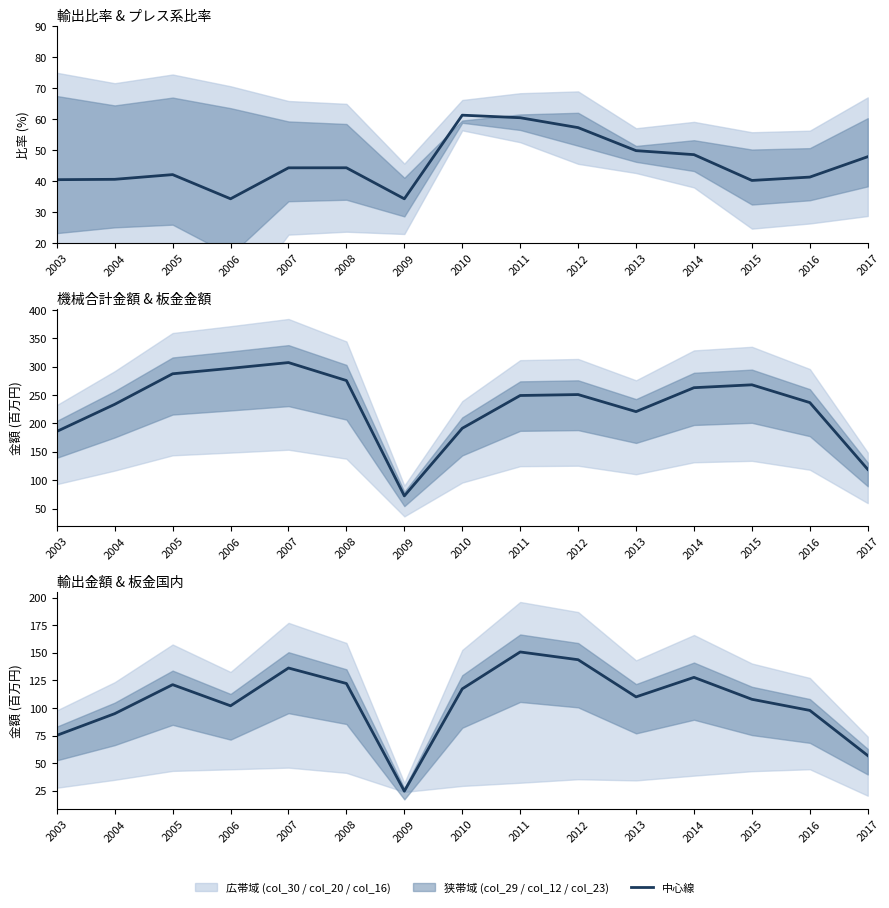

Reading right to left, extract all data points from this chart.

輸出比率 中心線: 47.9	41.3	40.2	48.6	49.9	57.3	60.5	61.3	34.3	44.3	44.3	34.3	42.1	40.6	40.5
機械合計金額 中心線: 119.0	236.9	268.2	263.1	220.9	251.0	249.4	191.6	72.3	275.8	307.5	297.3	287.7	233.8	186.0
輸出金額 中心線: 57.0	97.9	108.0	127.8	110.1	143.8	150.8	117.4	24.8	122.3	136.3	102.1	121.2	95.0	75.3